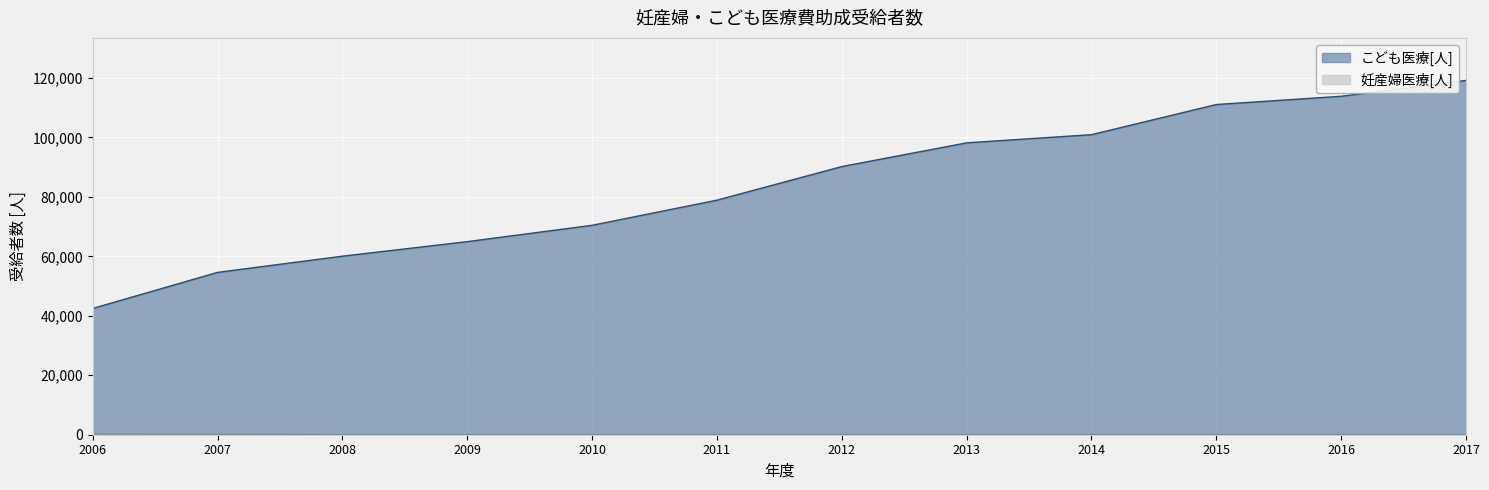

Reading right to left, extract all data points from this chart.

妊産婦医療[人]: 40	39	44	42	34	32	37	46	29	20	161	201
こども医療[人]: 119183	113843	111072	100930	98174	90196	78895	70440	64943	60057	54604	42466